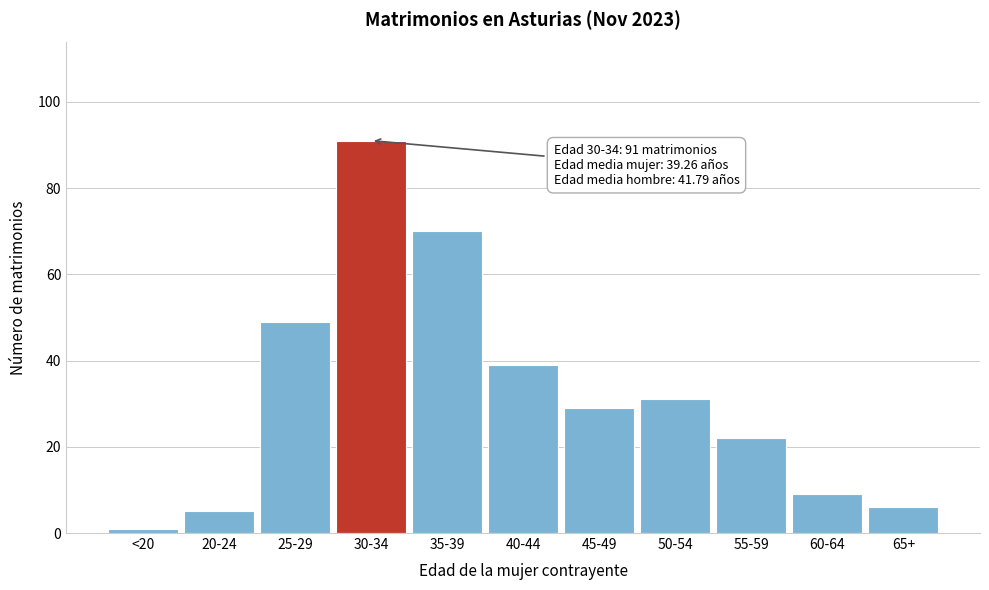

Reading left to right, what are all the values shown in this chart?

<20=1	20-24=5	25-29=49	30-34=91	35-39=70	40-44=39	45-49=29	50-54=31	55-59=22	60-64=9	65+=6